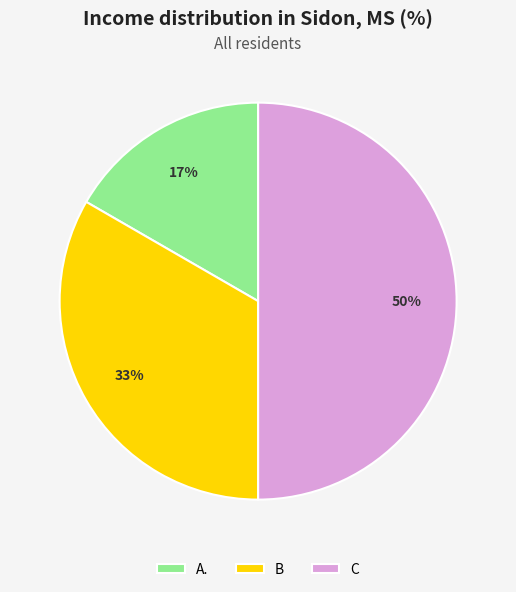

Which has a higher value, C or A.?

C